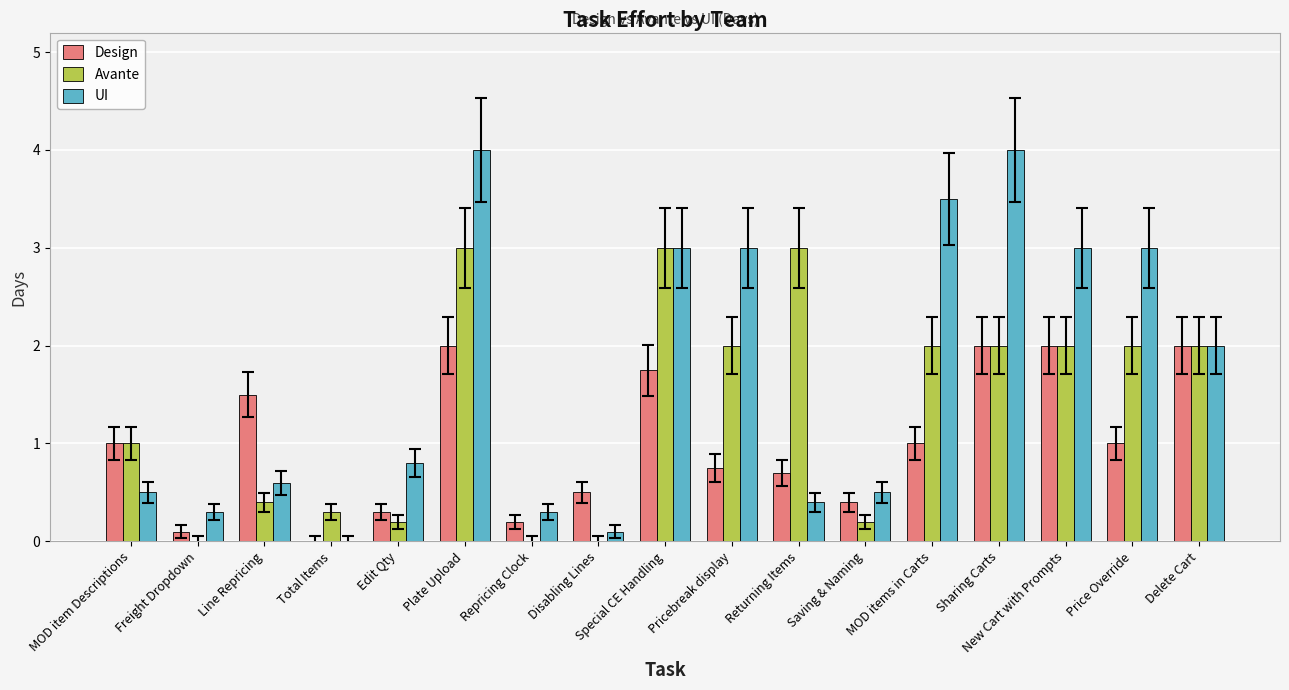

Read the Design value at Edit Qty.

0.3